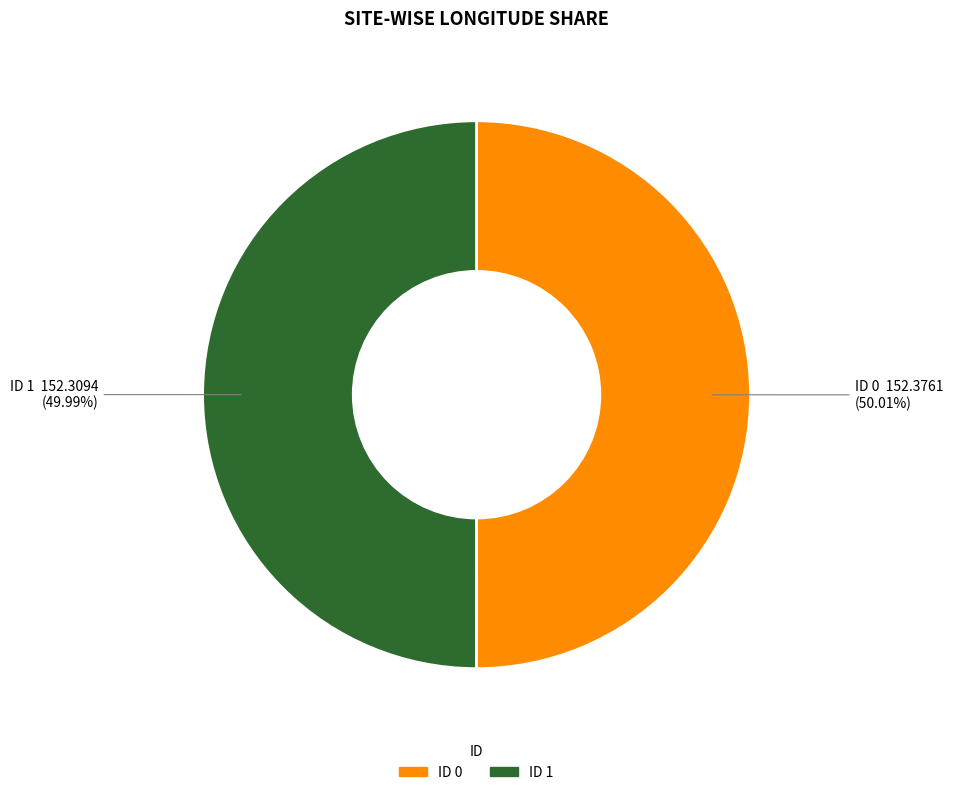

Is there any slice that represents more than half of the pie?

Yes